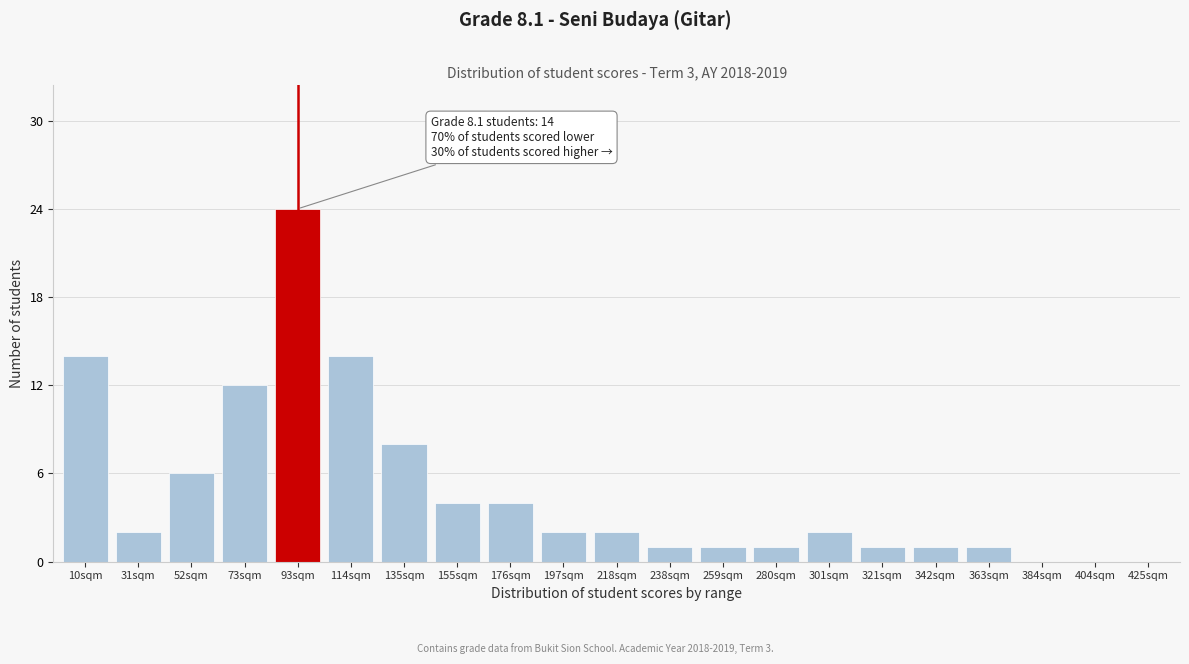

Reading right to left, list all the values displayed in this chart.

425sqm=0	404sqm=0	384sqm=0	363sqm=1	342sqm=1	321sqm=1	301sqm=2	280sqm=1	259sqm=1	238sqm=1	218sqm=2	197sqm=2	176sqm=4	155sqm=4	135sqm=8	114sqm=14	93sqm=24	73sqm=12	52sqm=6	31sqm=2	10sqm=14